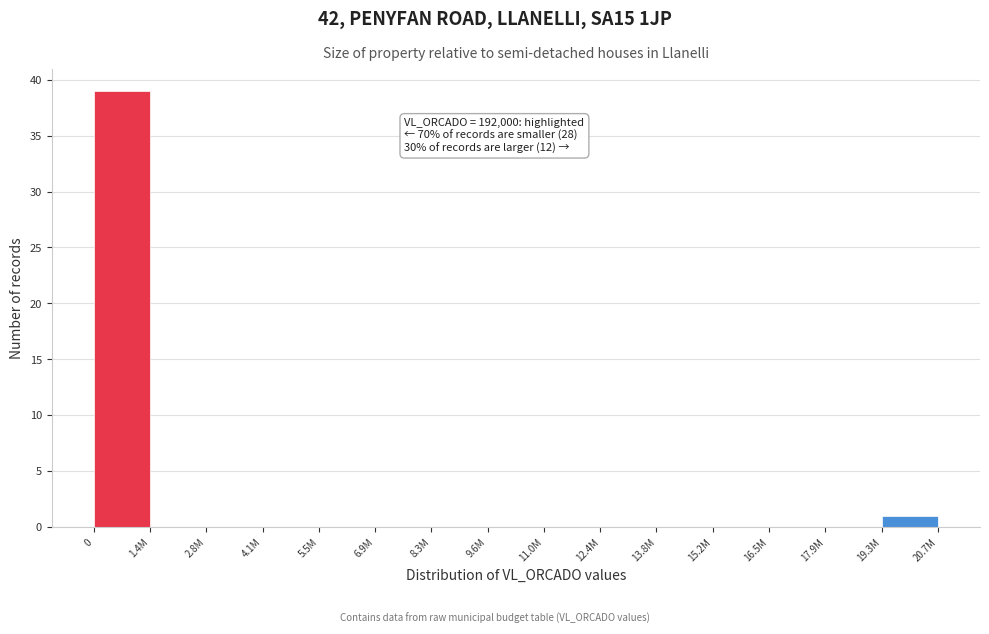

Reading left to right, what are all the values shown in this chart?

0=39	1.4M=0	2.8M=0	4.1M=0	5.5M=0	6.9M=0	8.3M=0	9.6M=0	11.0M=0	12.4M=0	13.8M=0	15.2M=0	16.5M=0	17.9M=0	19.3M=1